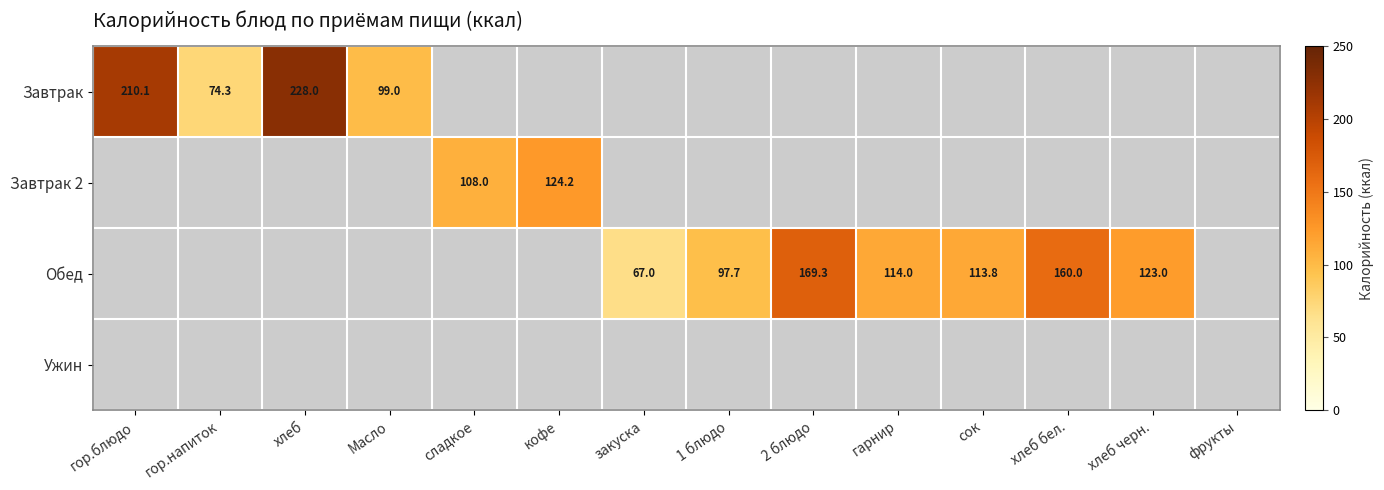

What is the sum of the Обед values at сок and 1 блюдо?

211.5